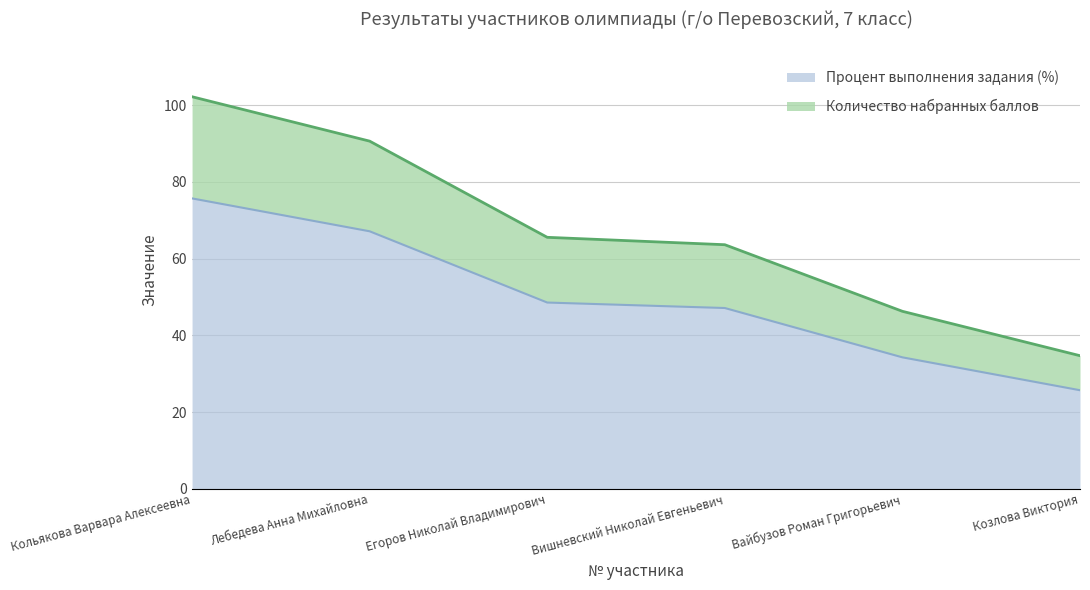

How many categories are shown in the chart?

6